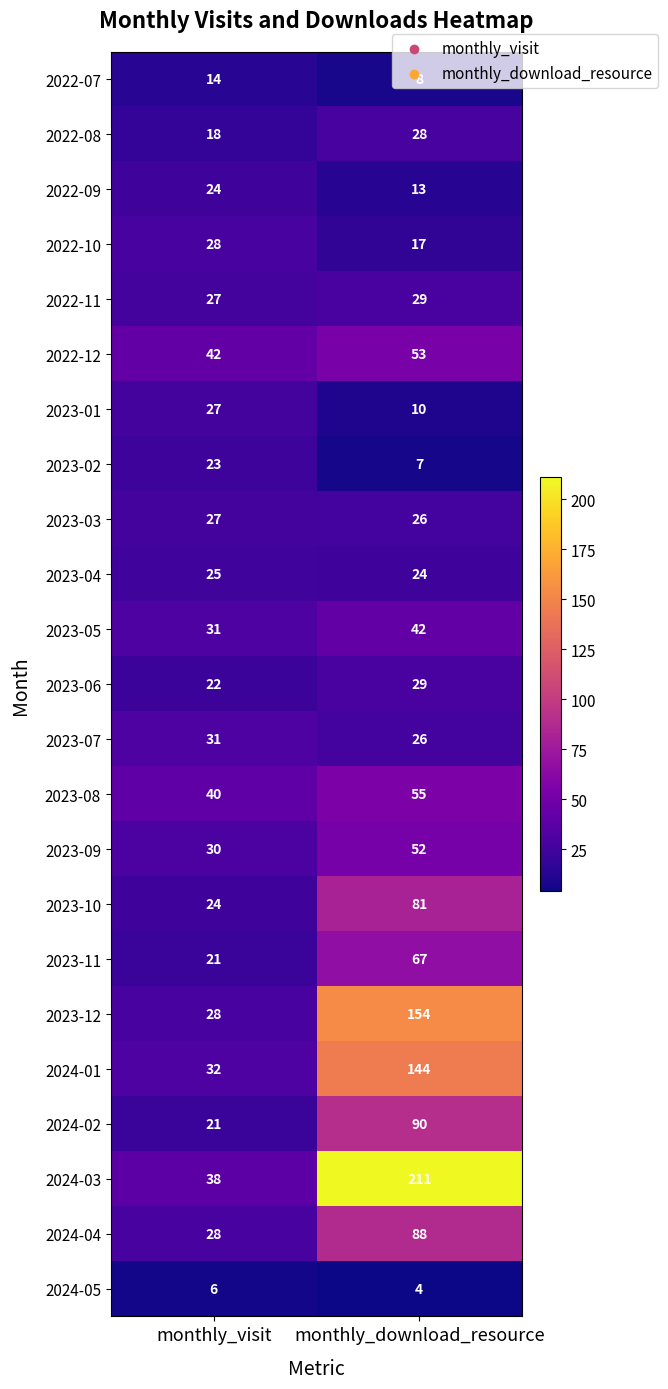

What is the approximate value of 2024-02 at monthly_visit, to the nearest 5?

20